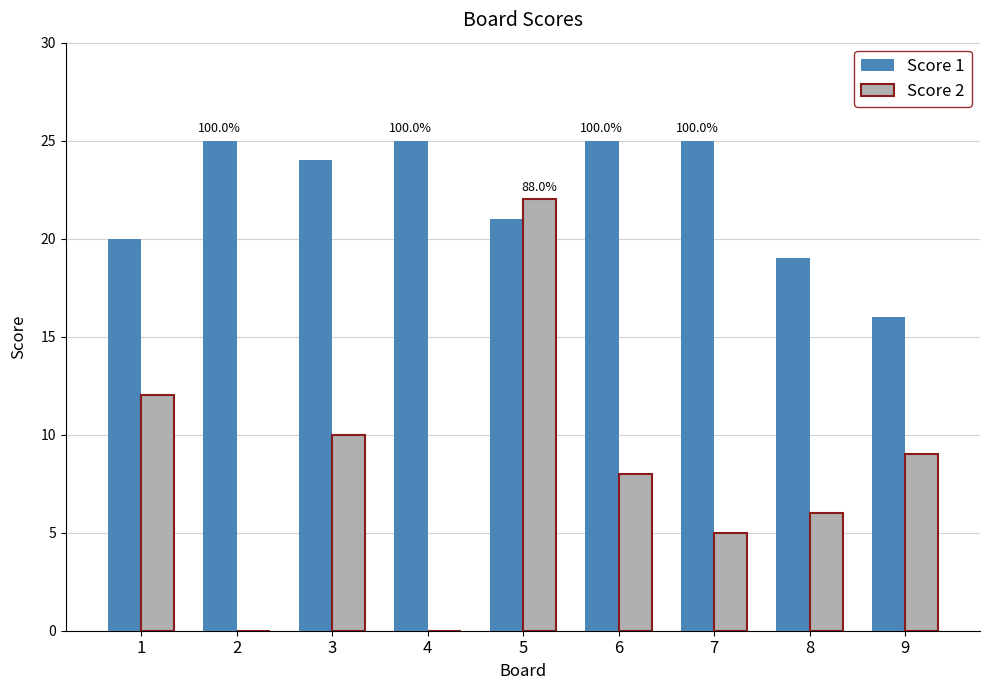

What is the highest value of the Score 2 series?

22